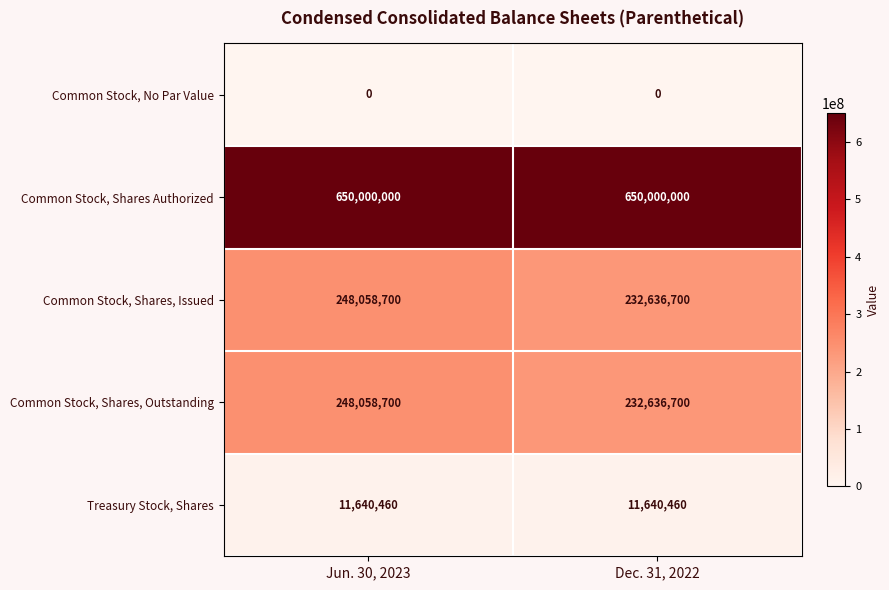

The value of Common Stock, Shares, Issued at Dec. 31, 2022 is 232636700. True or false?

True